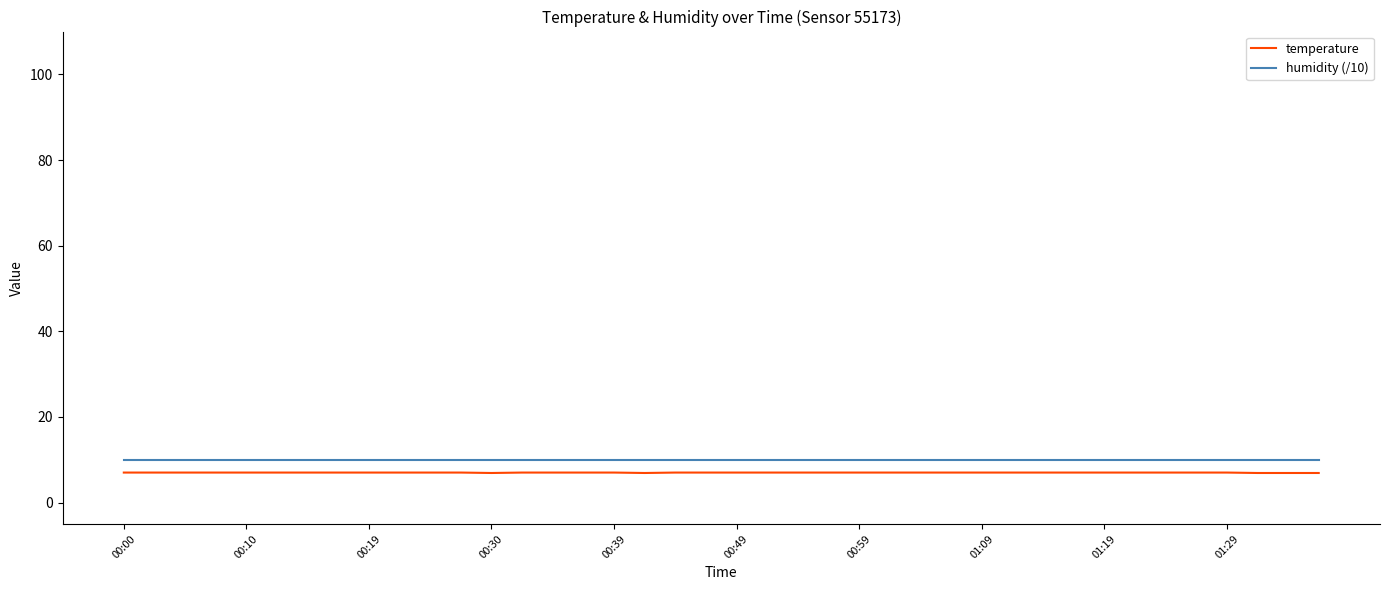

What is the maximum value shown in the chart?

10.0